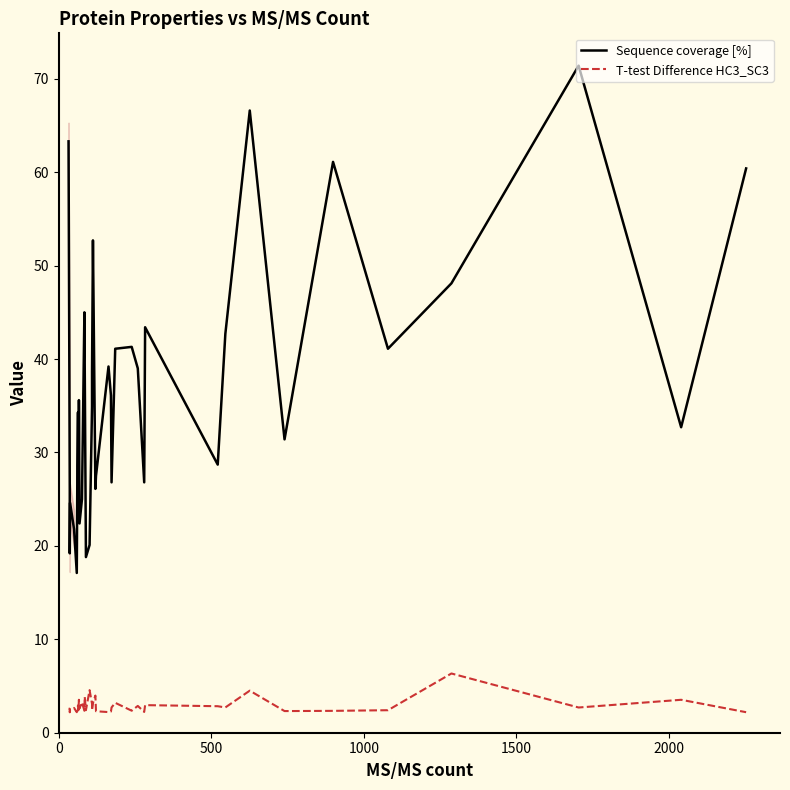

Rank the series by their average value, from lowest to highest.

T-test Difference HC3_SC3, Sequence coverage [%]